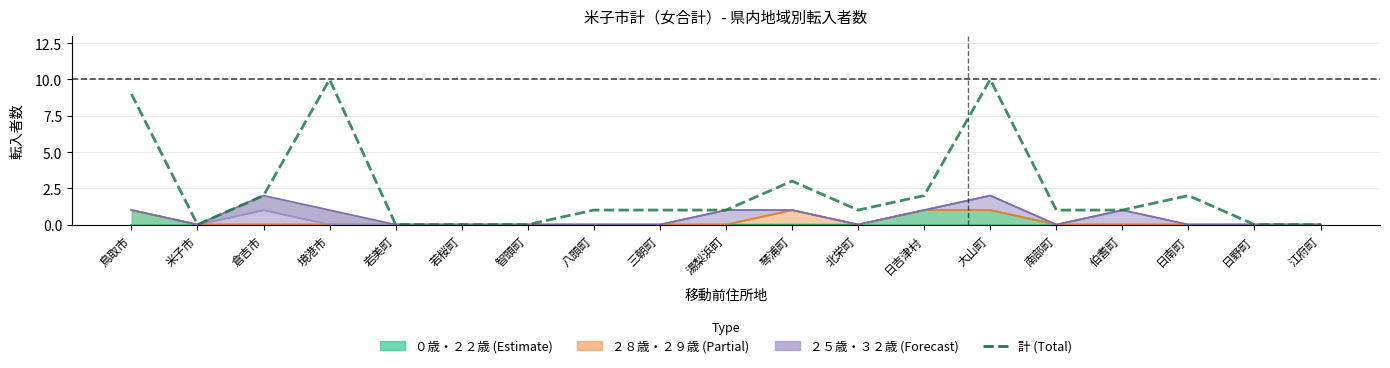

Count the values in the range 0 to 2.

15